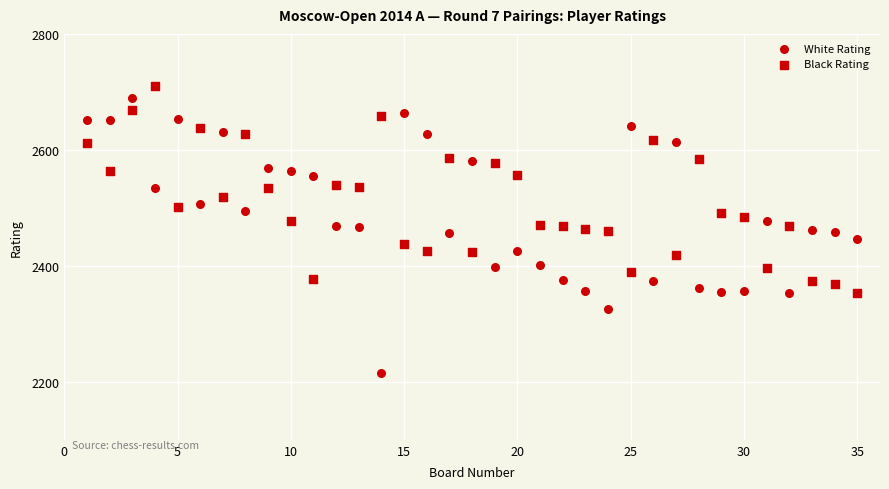

Count the number of points in this scatter plot.

70